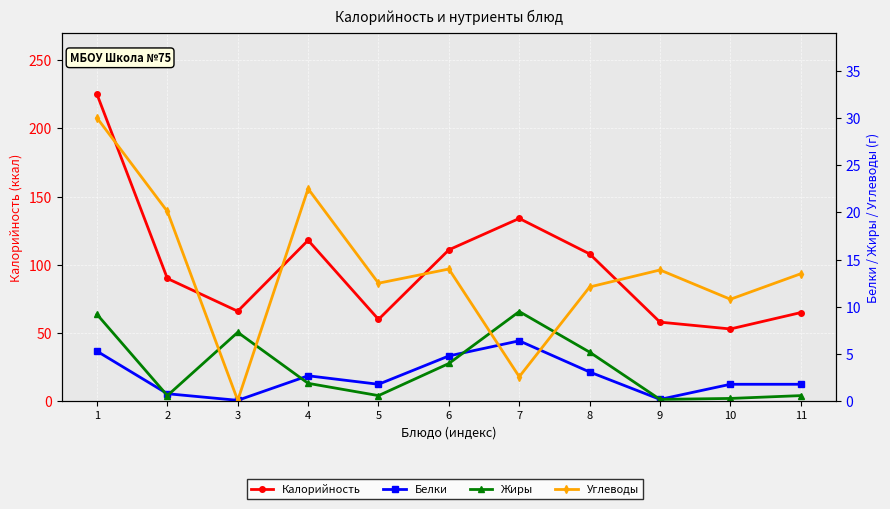

Which series has the widest spread of values?

Калорийность